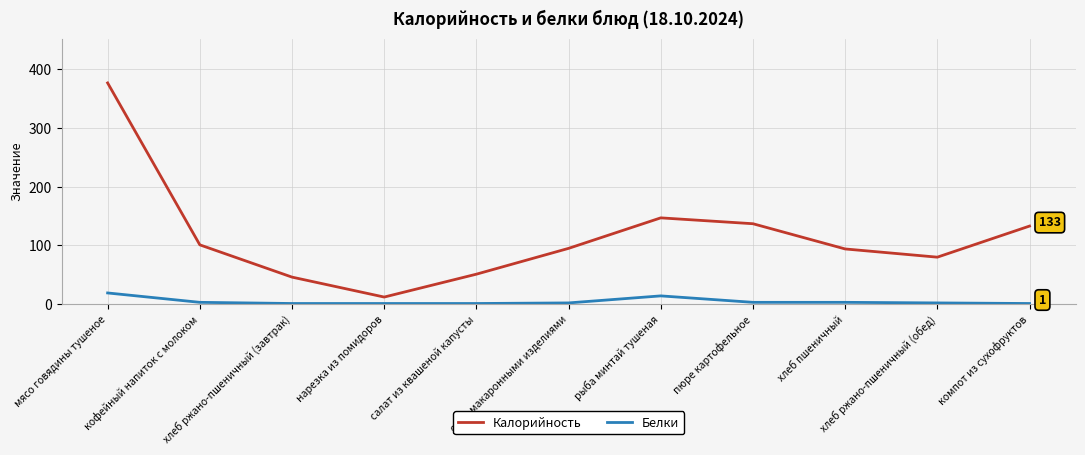

How many interior local valleys does the Калорийность series have?

2